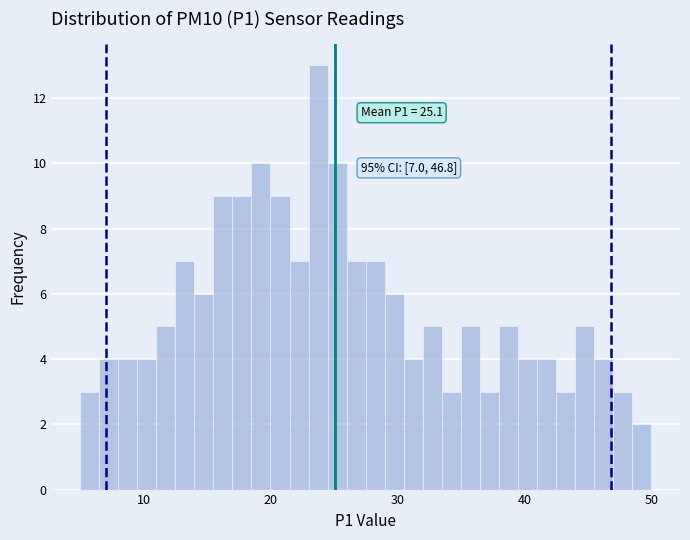

Read against the x-axis, roughly where is the centre of the tallest bar?

24